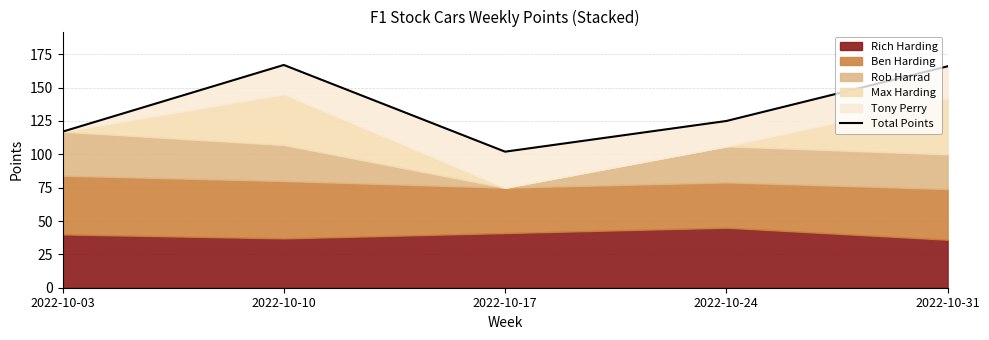

Reading left to right, transcribe all the data shown in this chart.

117	167	102	125	166